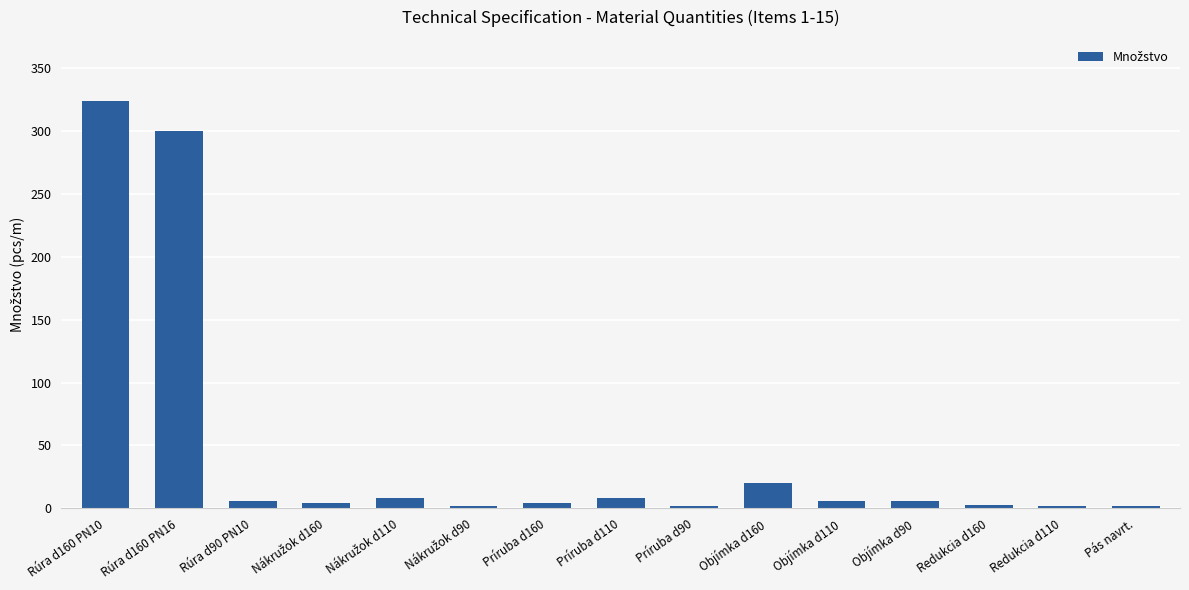

What is the difference between the second highest and minimum values?

298